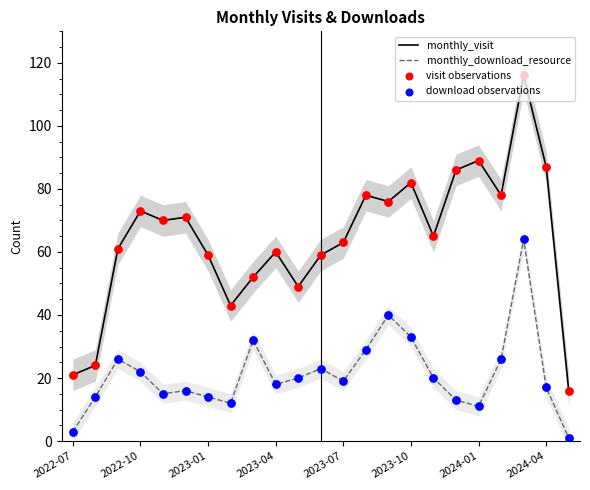

The monthly_visit series shows 111 at 2023-07. True or false?

False